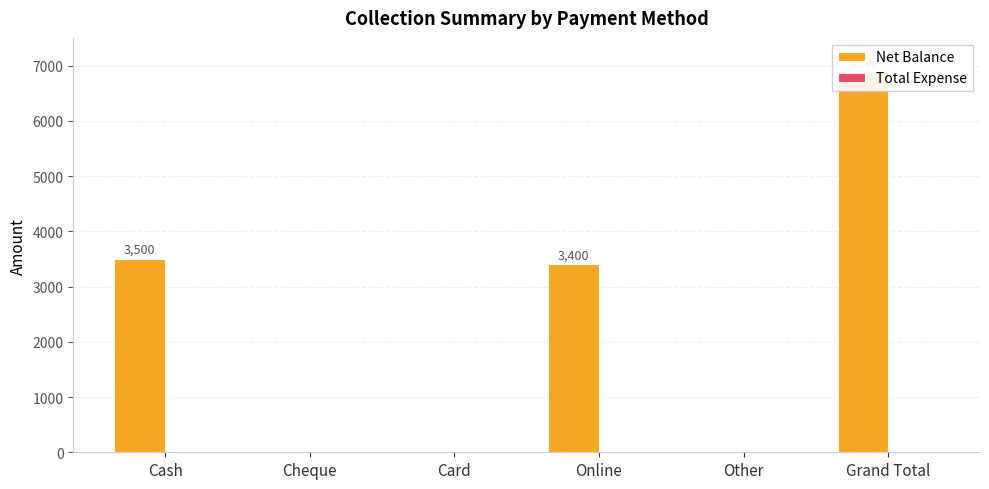

What is the sum of all Net Balance values?

13800